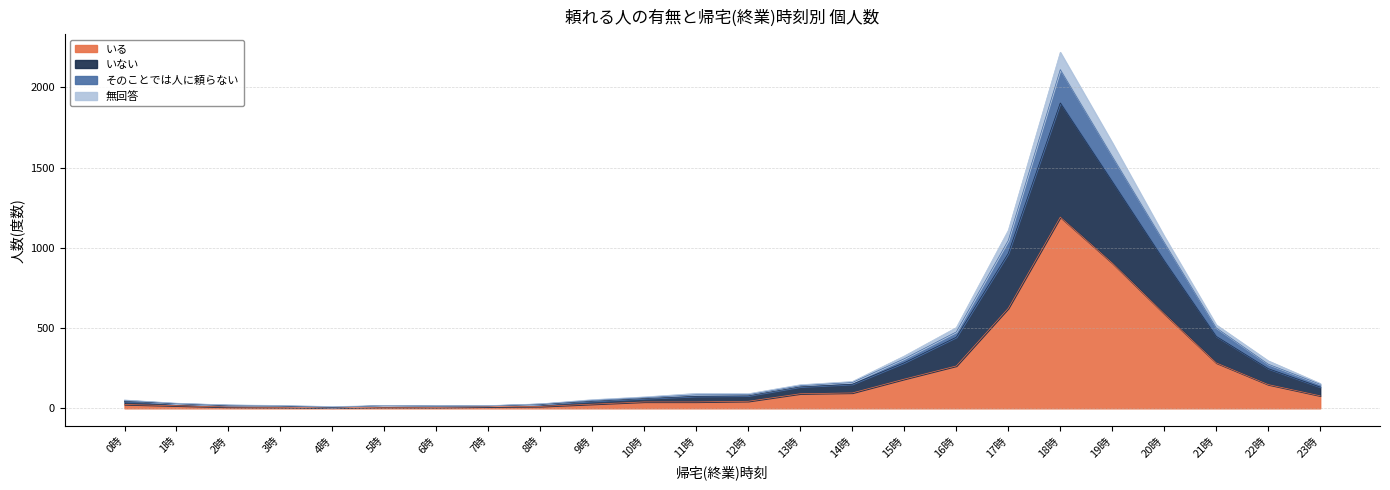

At which category is the sum across all series the highest?

18時